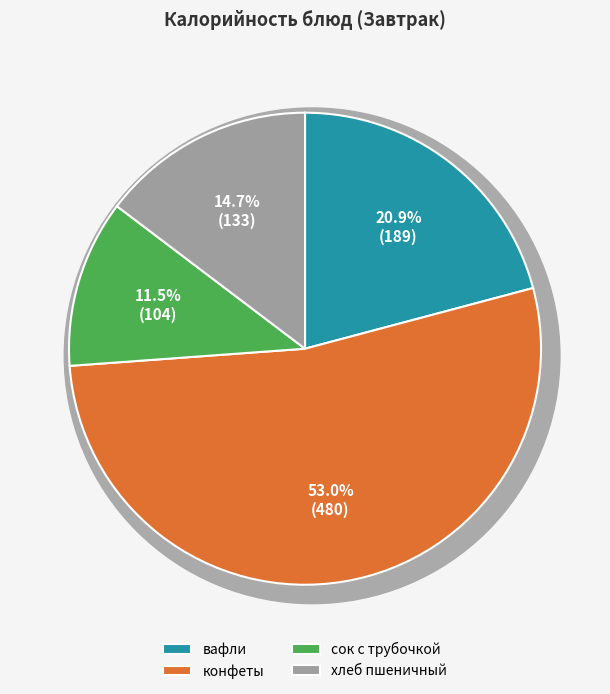

Which slice is the smallest?

сок с трубочкой